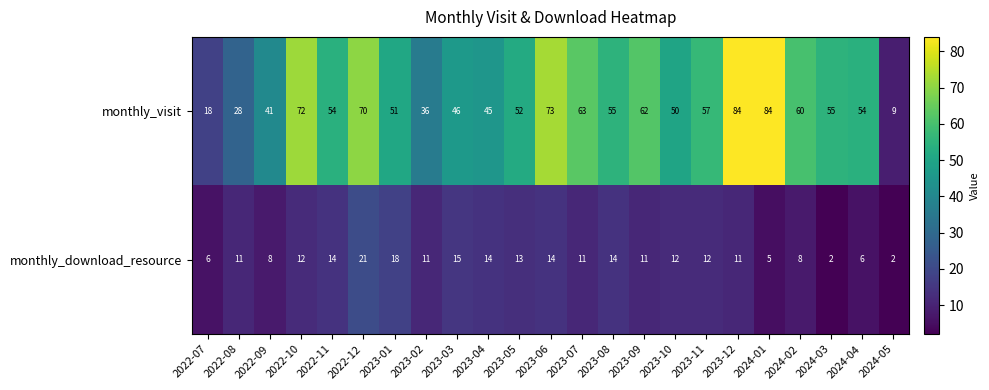

What is the difference between the maximum and minimum values in the monthly_download_resource series?

19